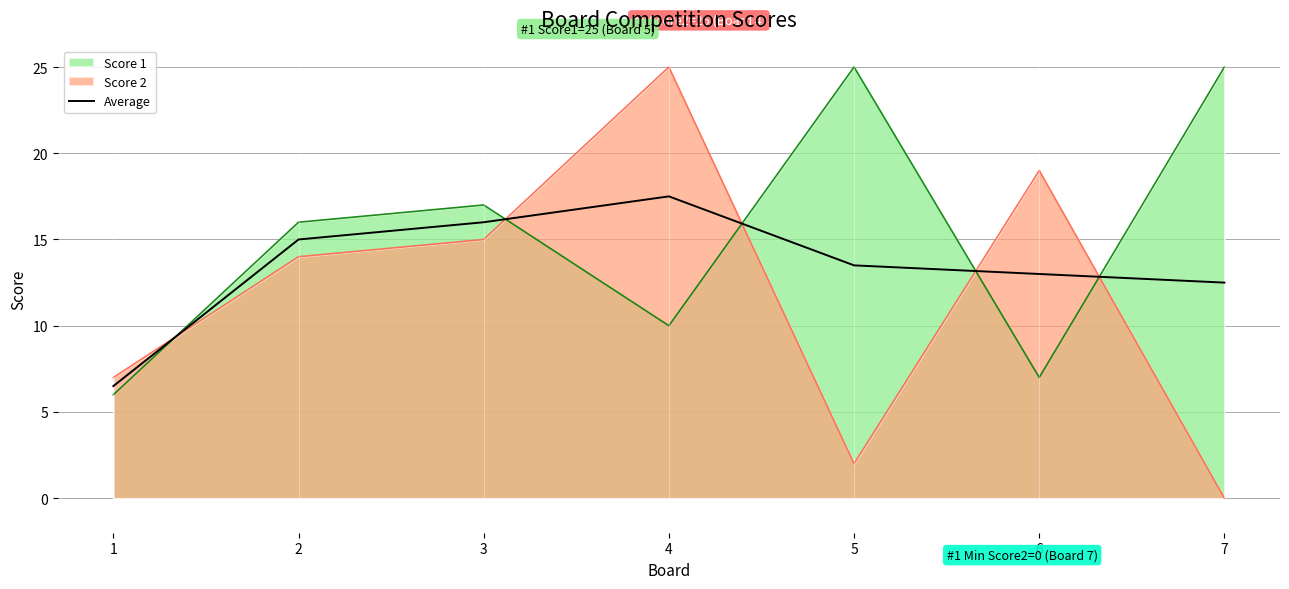

Which label corresponds to the largest value in the chart?

4